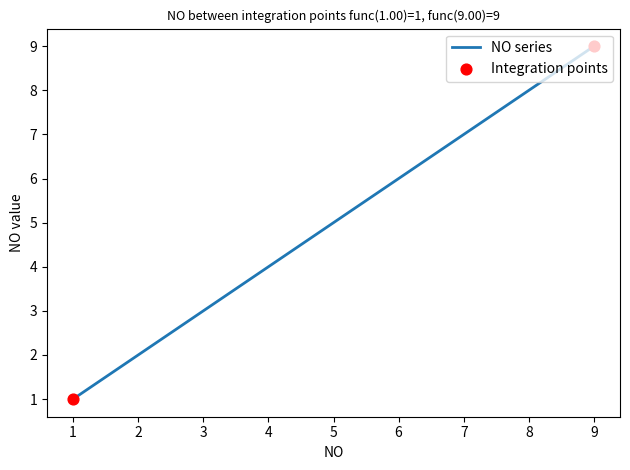

What is the difference between the maximum and minimum values?

8.0